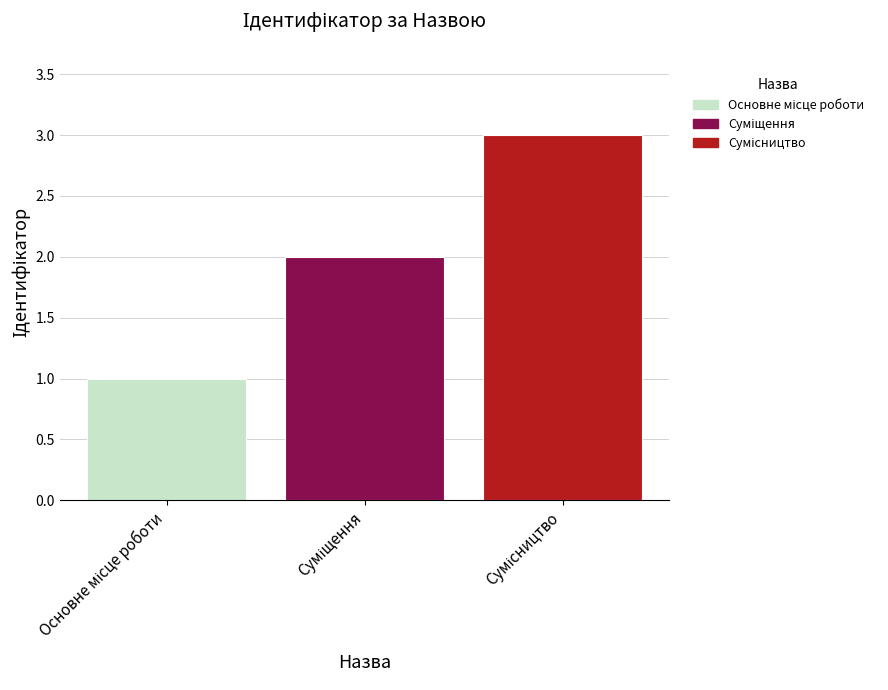

What is the greatest value displayed?

3